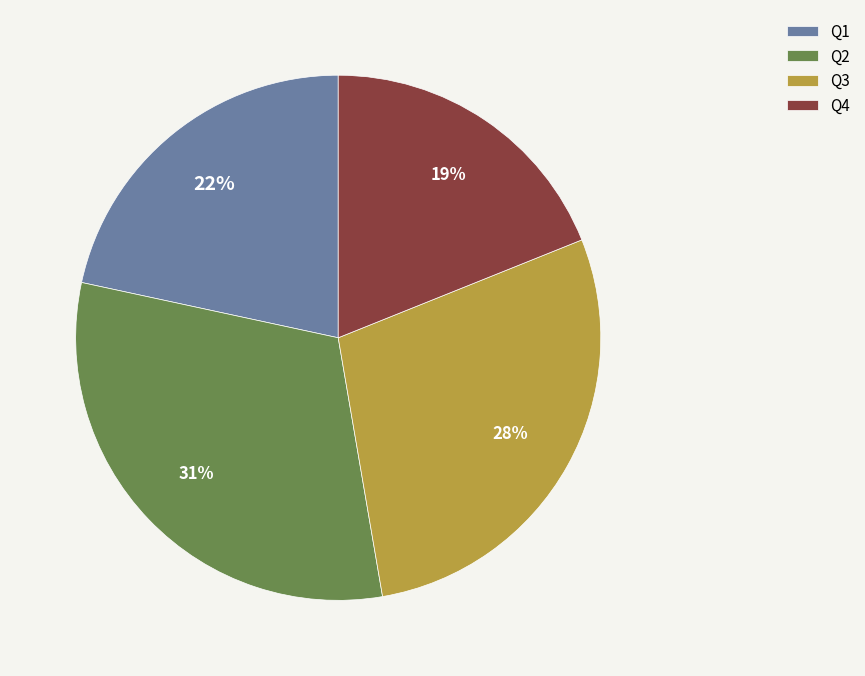

Is it true that Q3 is 28% of the pie?

True